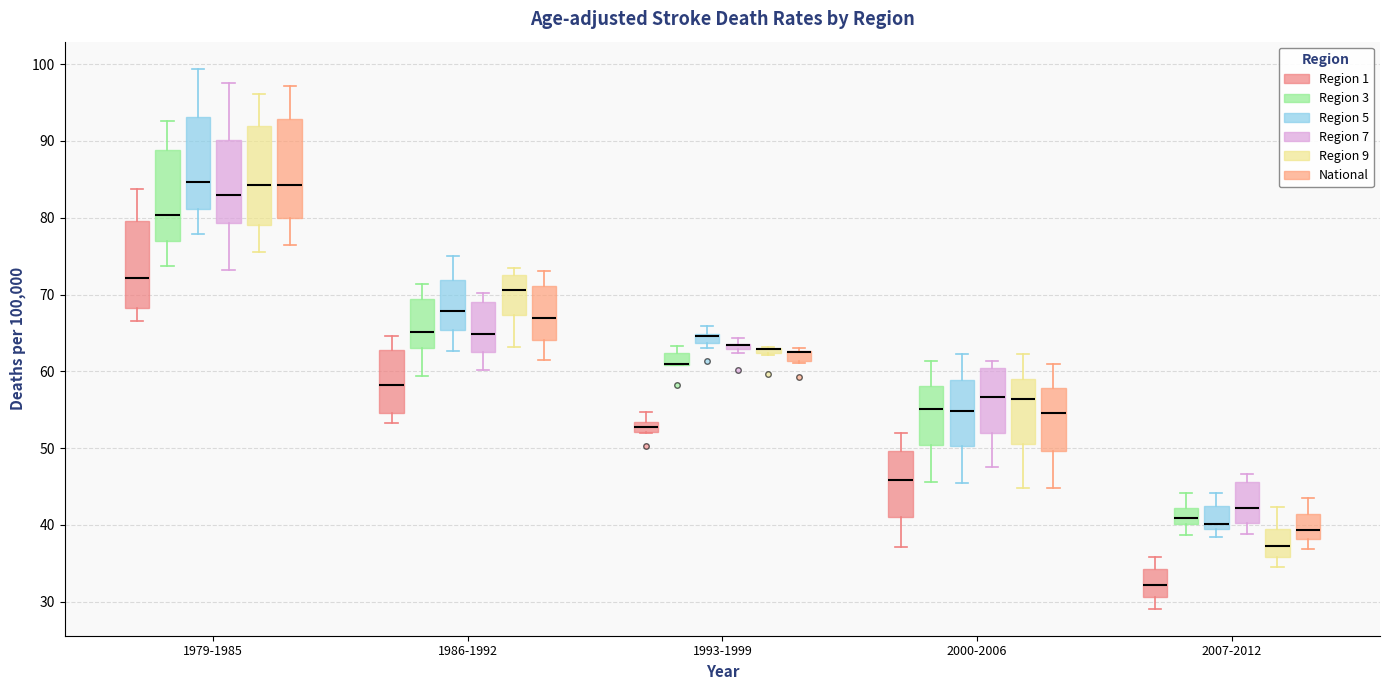

Where is the upper edge of the box for 1993-1999 (Region 7) on the y-axis? The values are not printed on the chart, so give them approximately, as read against the axis.

64